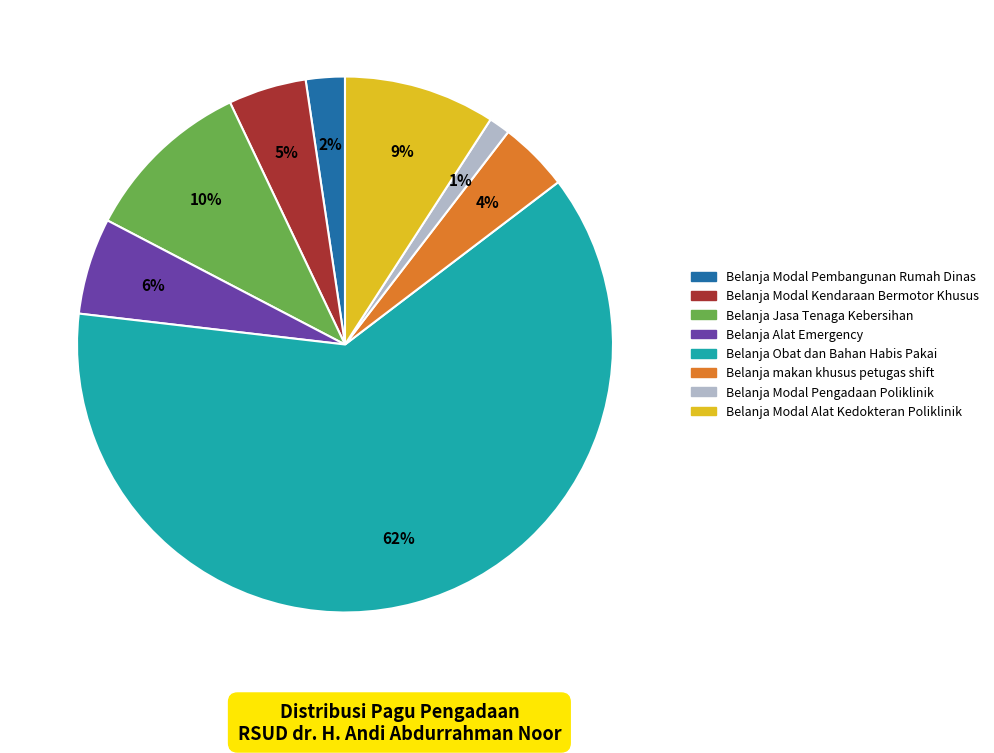

To the nearest percent, what is the average slice percentage?

12%